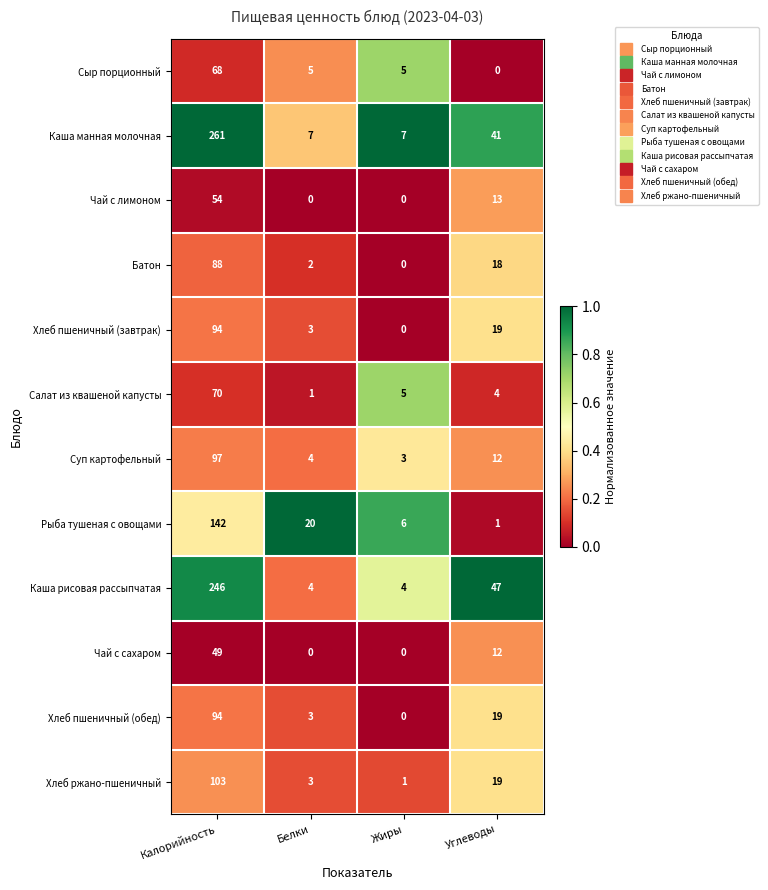

Which label corresponds to the largest value in the chart?

Калорийность